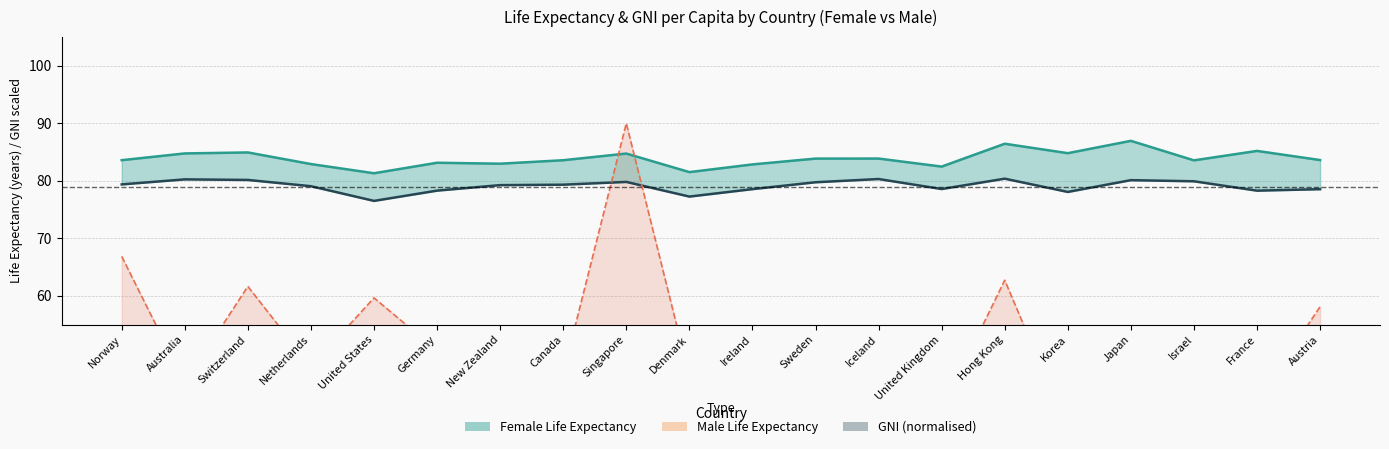

True or false: Female GNI (norm) and Male GNI (norm) cross at least once.

False